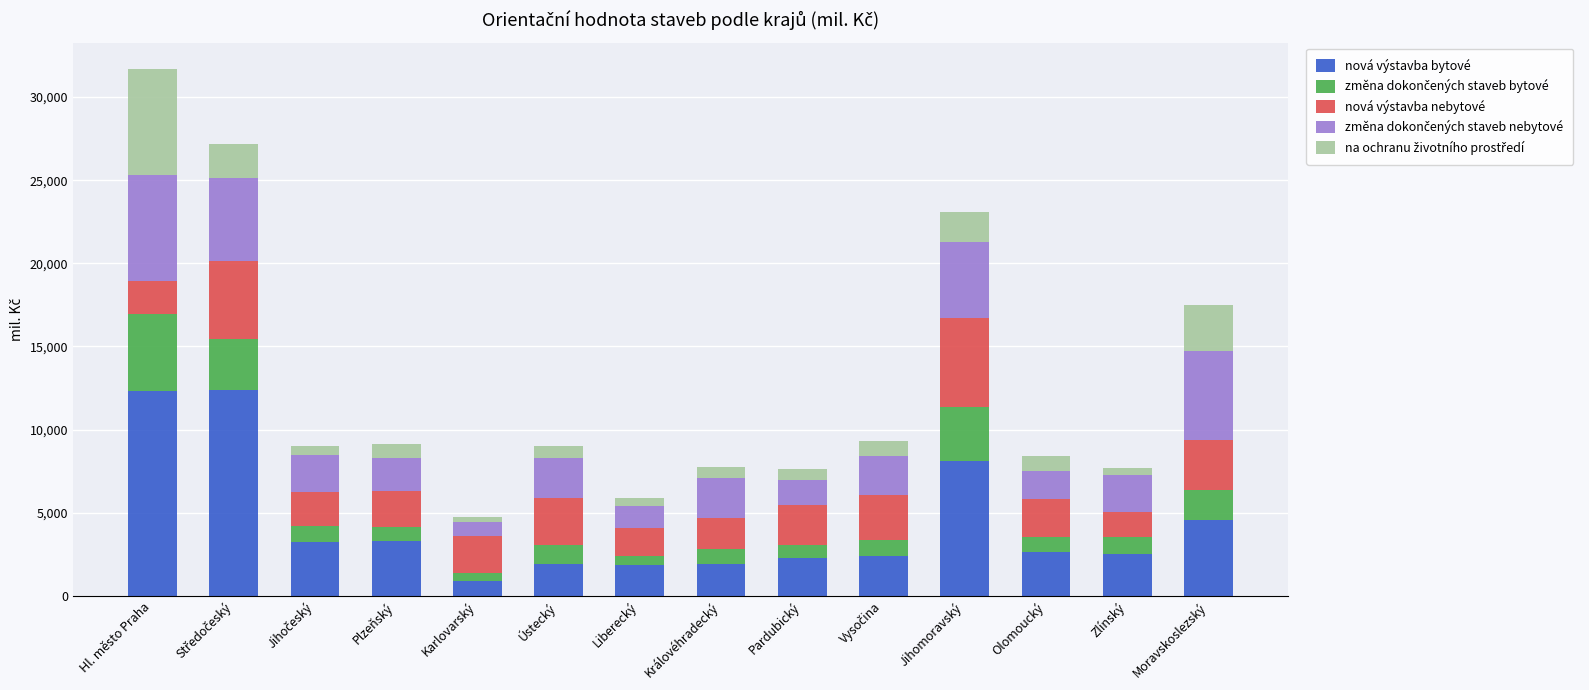

Where does the nová výstavba bytové series first go above 2615?

Hl. město Praha